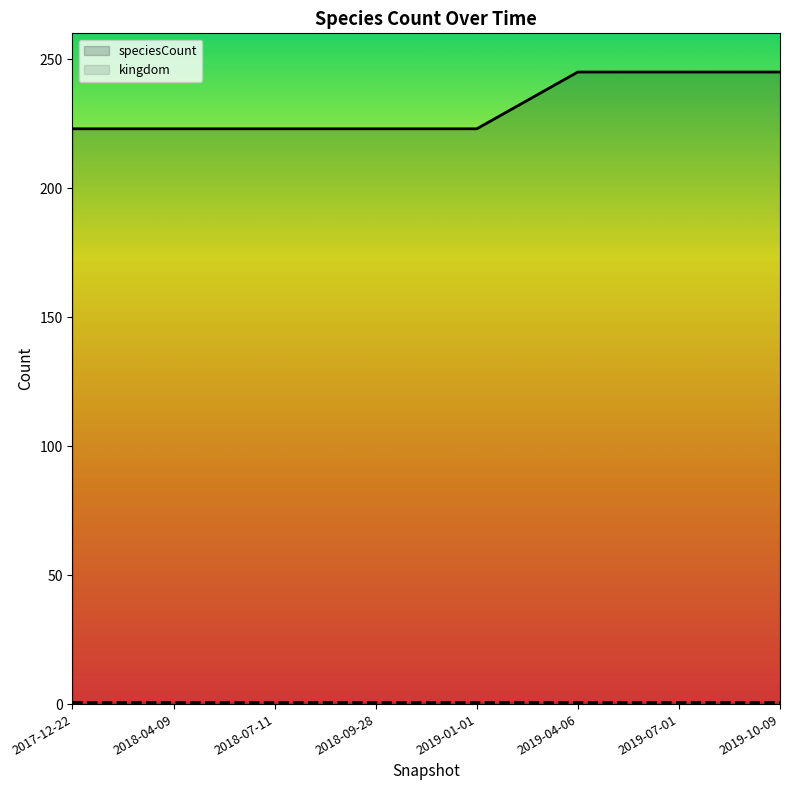

What position from the right is 2019-01-01?

4